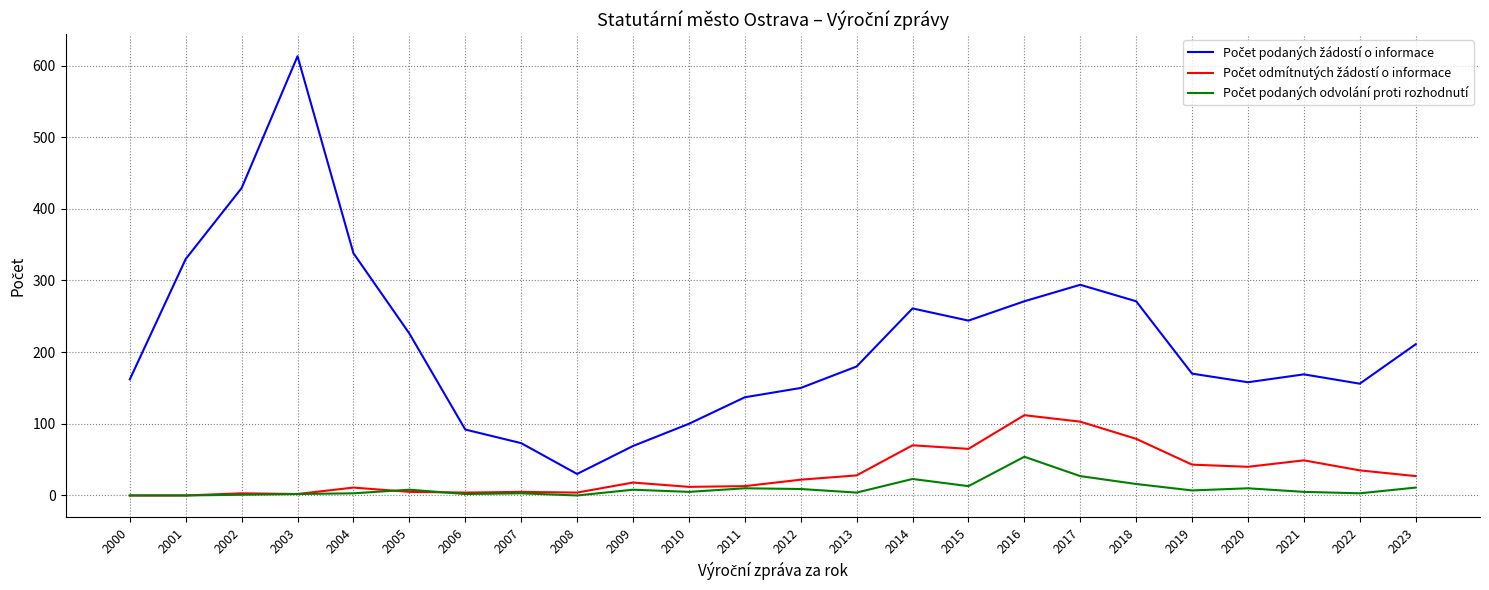

What is the maximum value shown in the chart?

613